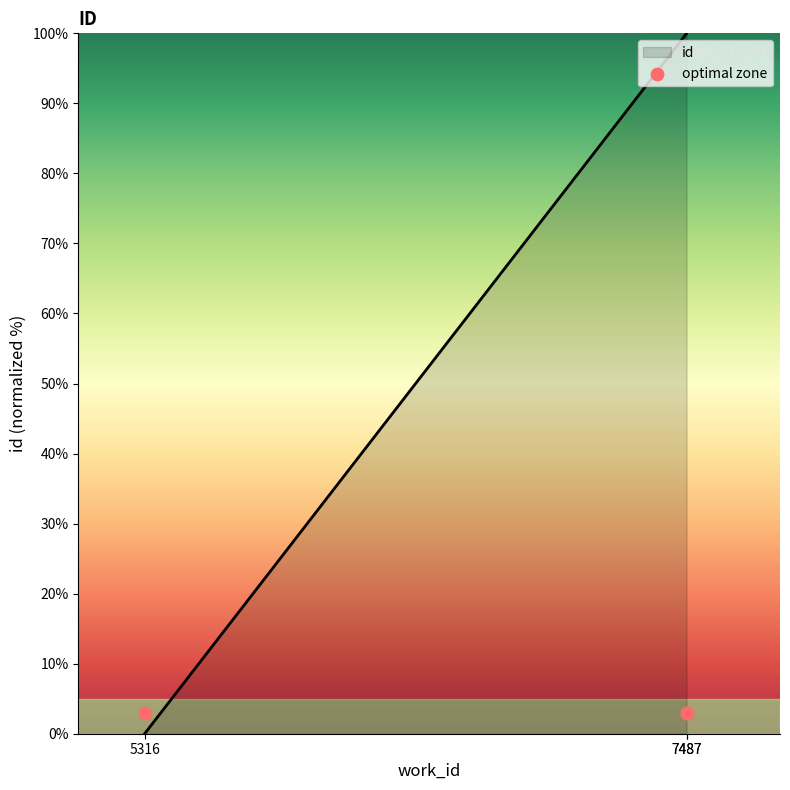

Which has a higher value, 5316 or 7487?

7487